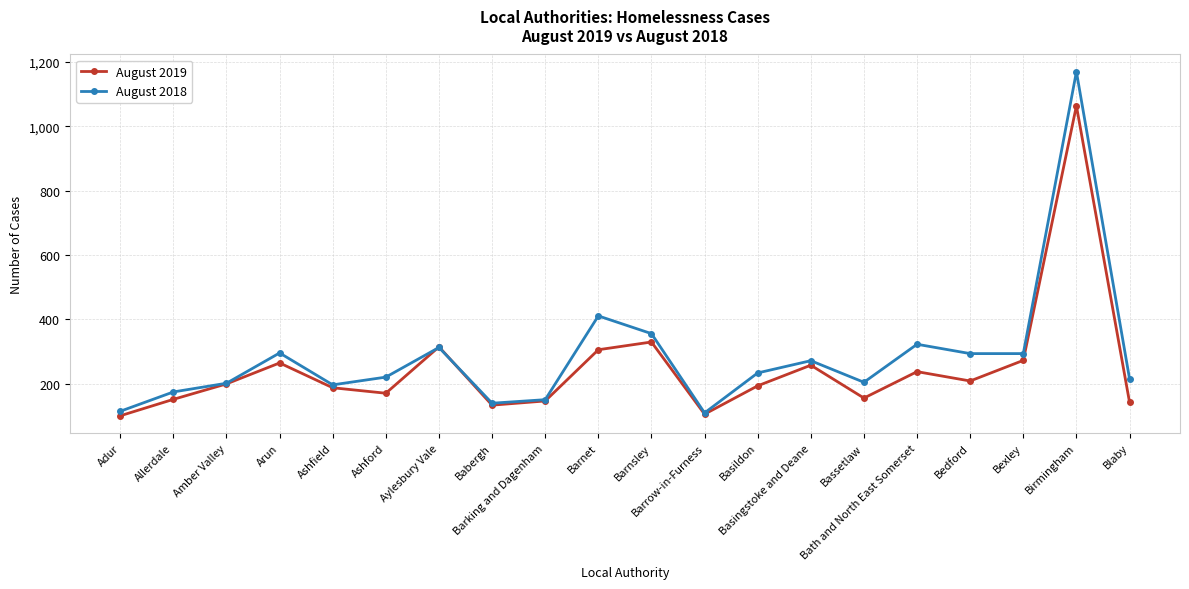

Does the chart have visible grid lines?

Yes